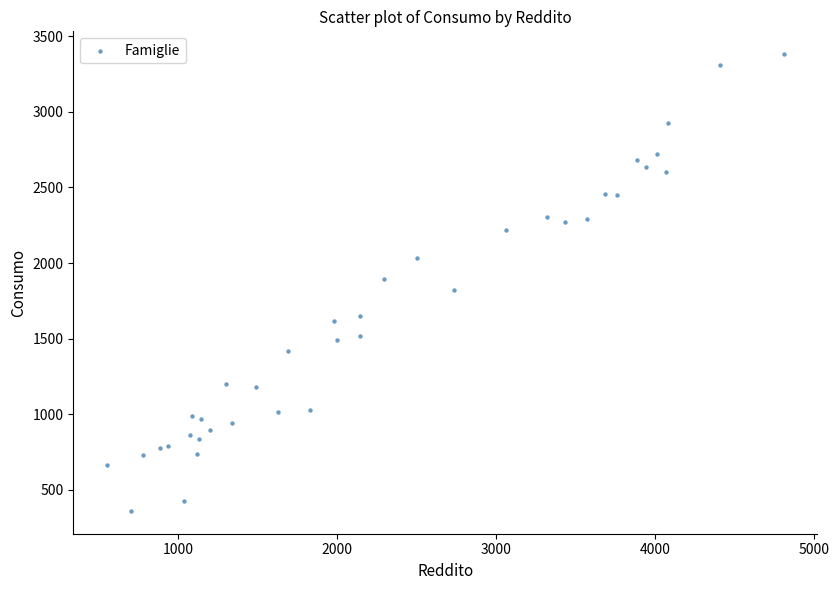

What is the range of Y values (max minus min)?

3020